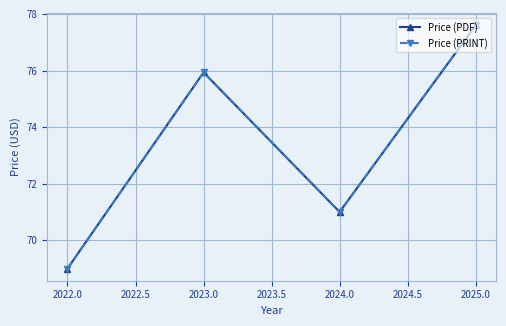

Which series has the largest total across all categories?

Price (PDF)